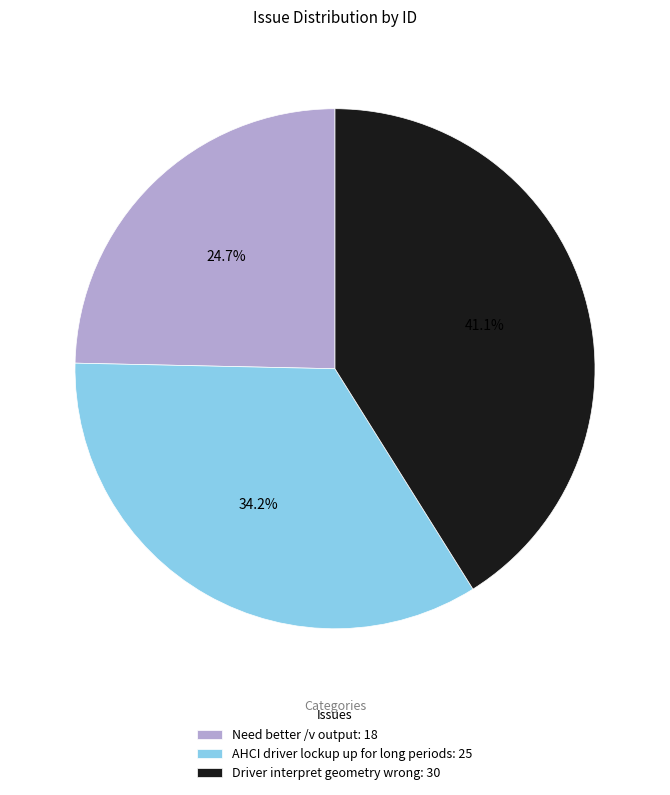

What percentage do Need better /v output and AHCI driver lockup up for long periods together represent?

58.9%